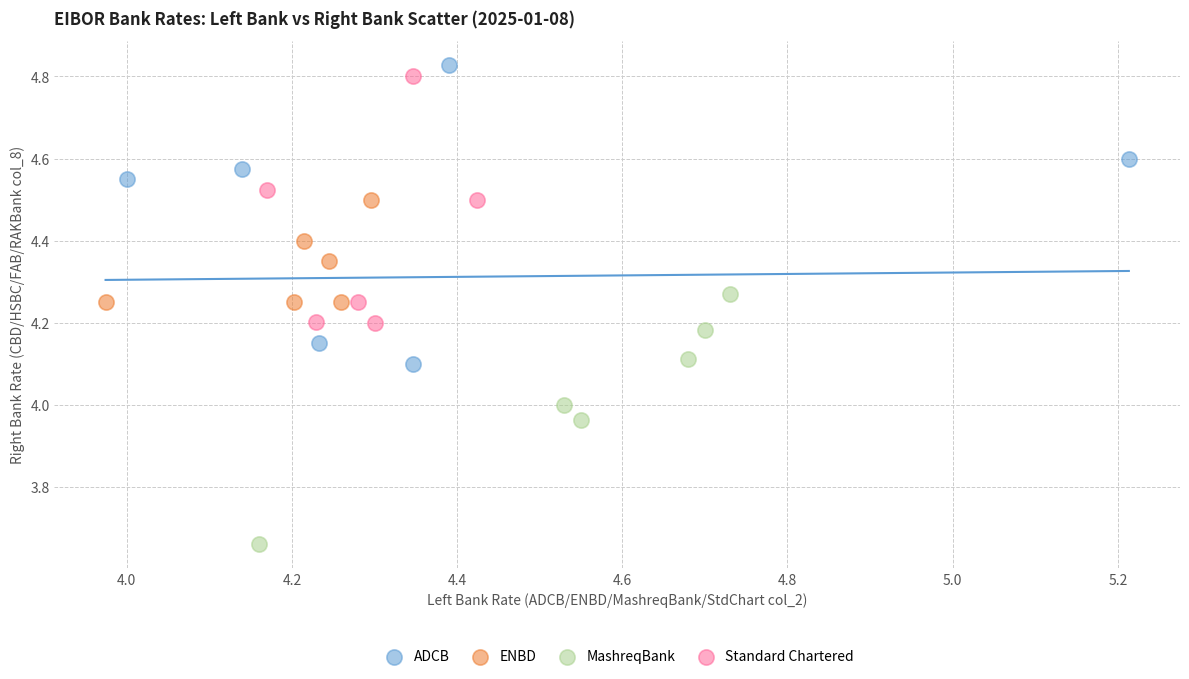

Which series reaches the minimum Y coordinate?

MashreqBank